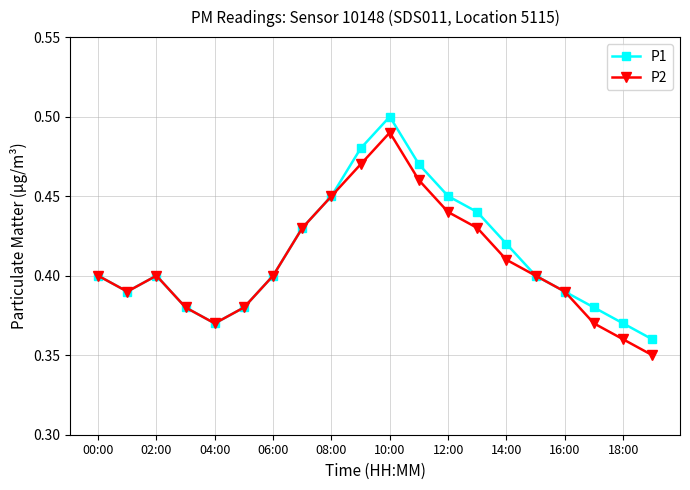

At how many categories does at least one series exceed 0?

20